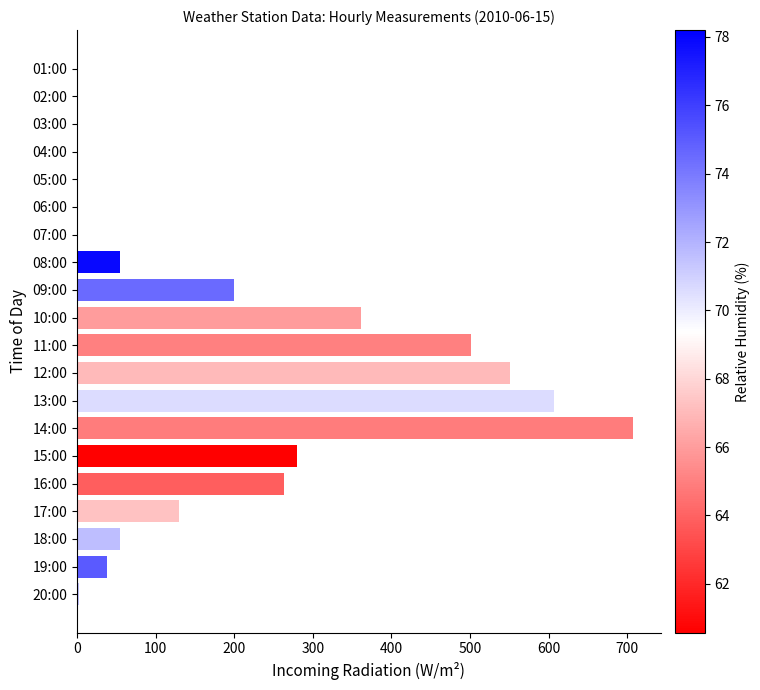

At which label is the value closest to 353?

10:00